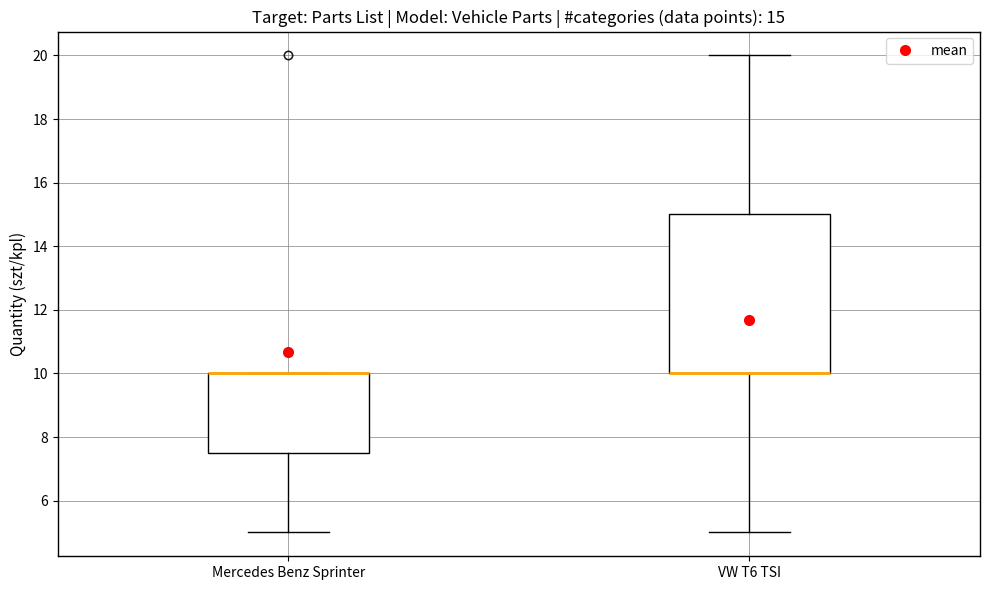

Which box is the tallest, from its lower edge to its upper edge?

VW T6 TSI